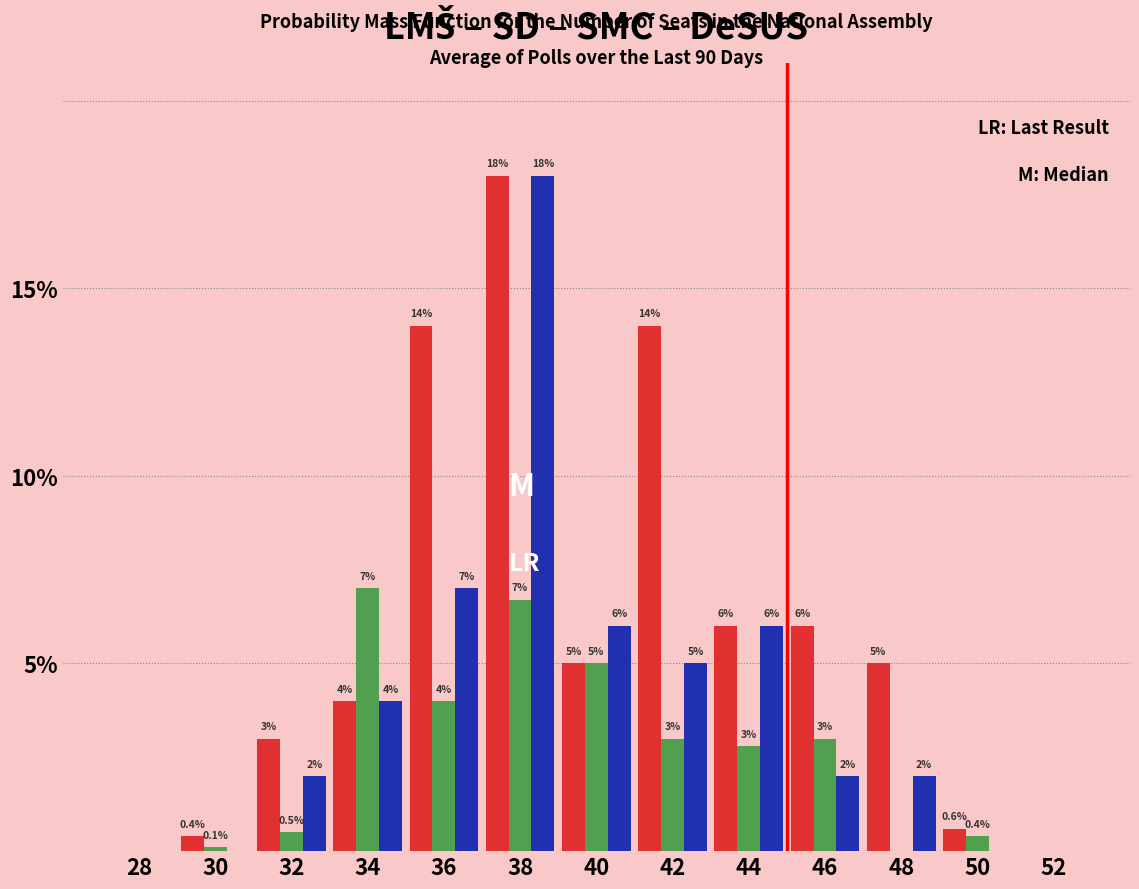

At which category is the sum across all series the highest?

38